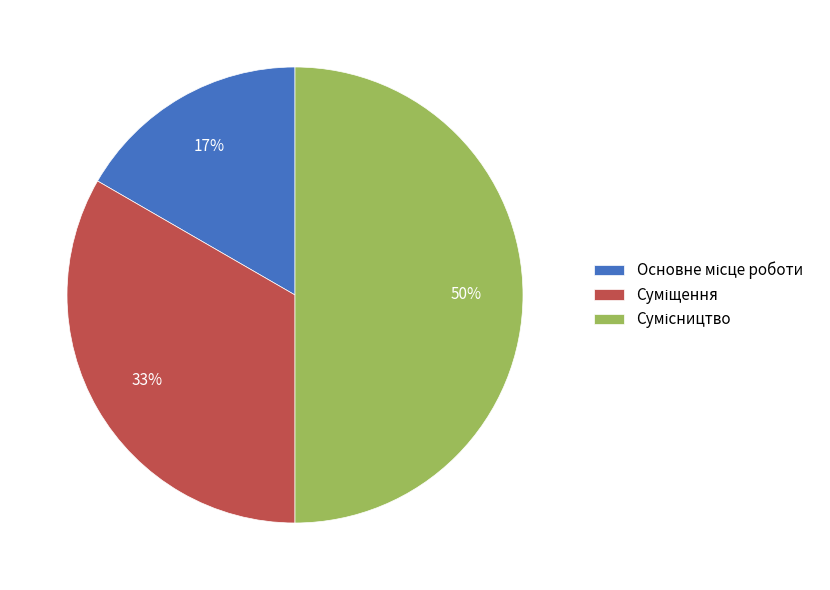

To the nearest percent, what is the difference between the largest and smallest slice percentages?

33%